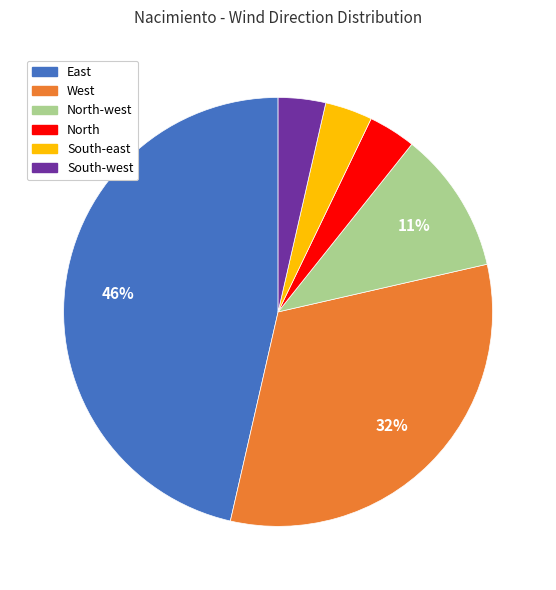

To the nearest percent, what is the average slice percentage?

17%